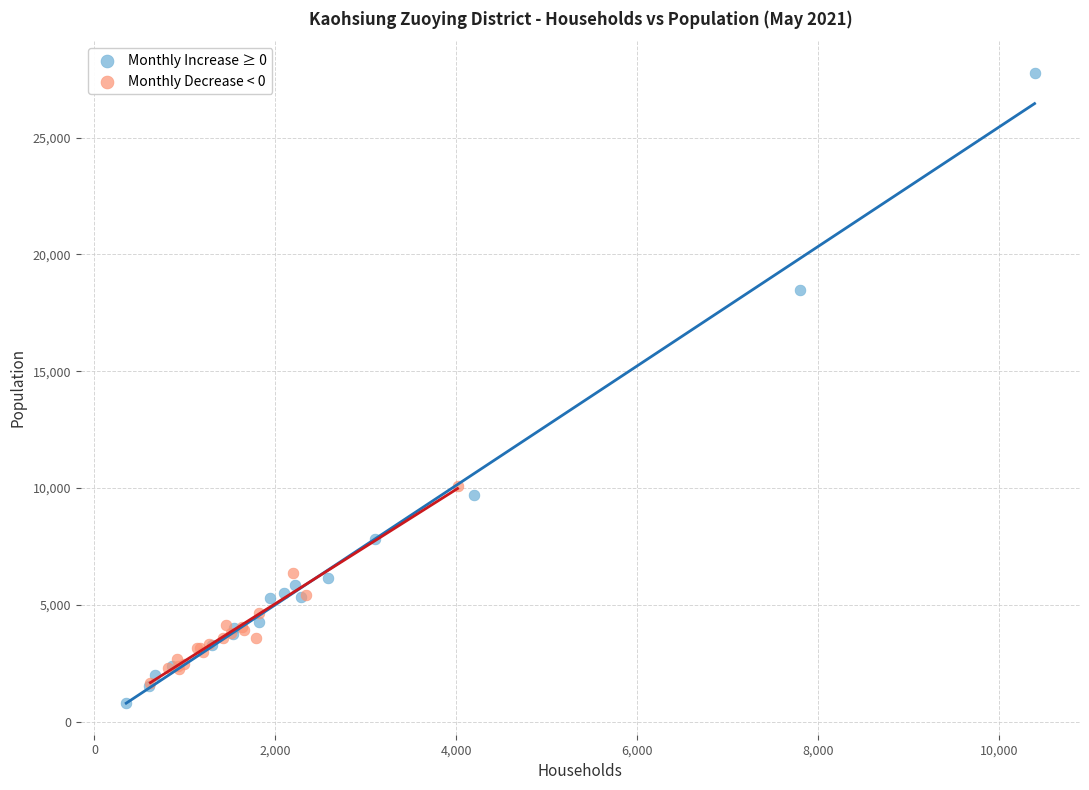

Which series has the largest Y range (max minus min)?

Monthly Increase ≥ 0